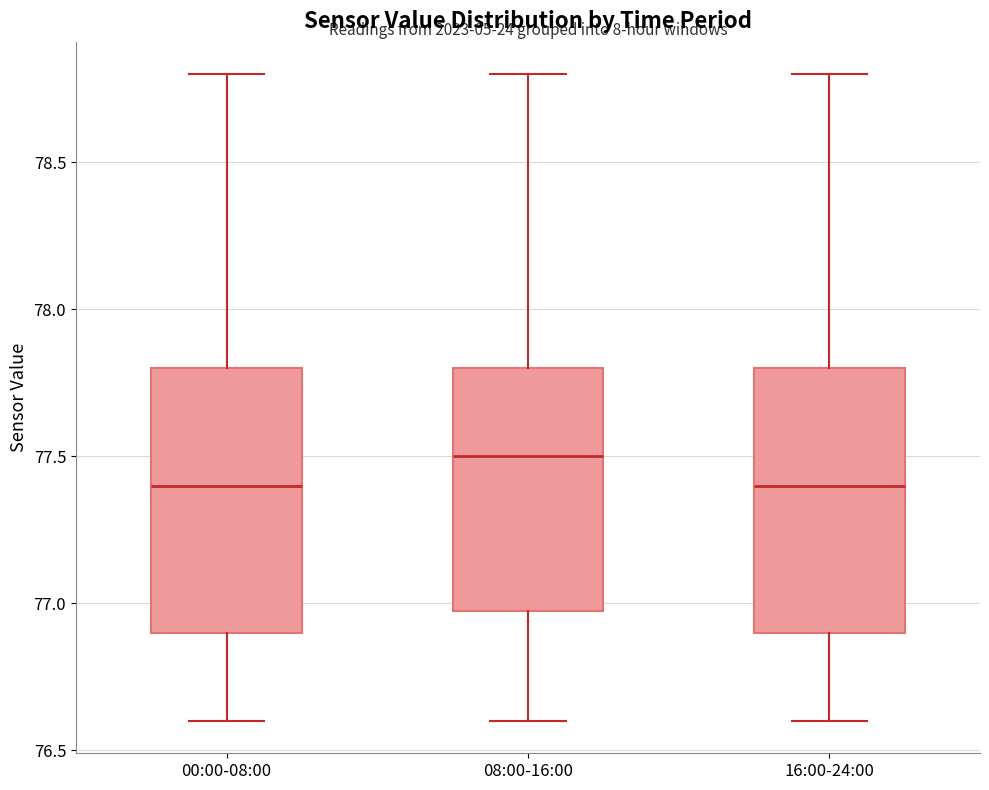

Where does the lower whisker of the box for 16:00-24:00 end on the y-axis? The values are not printed on the chart, so give them approximately, as read against the axis.

76.6